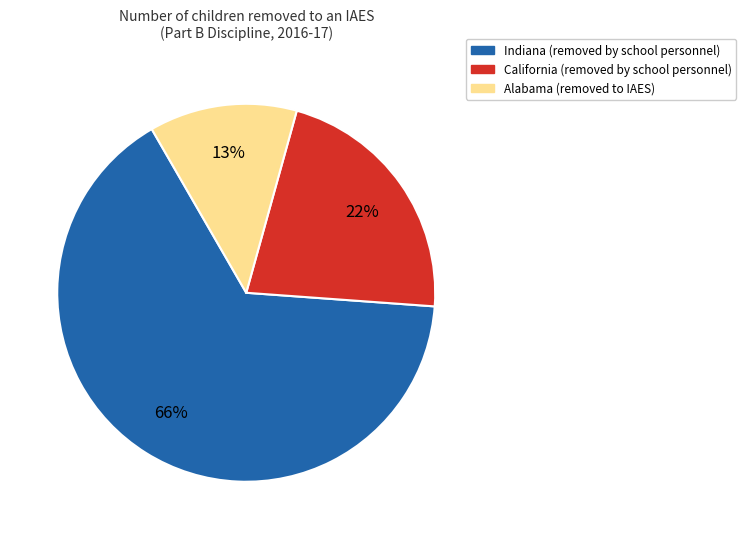

Is there a majority slice in this chart?

Yes